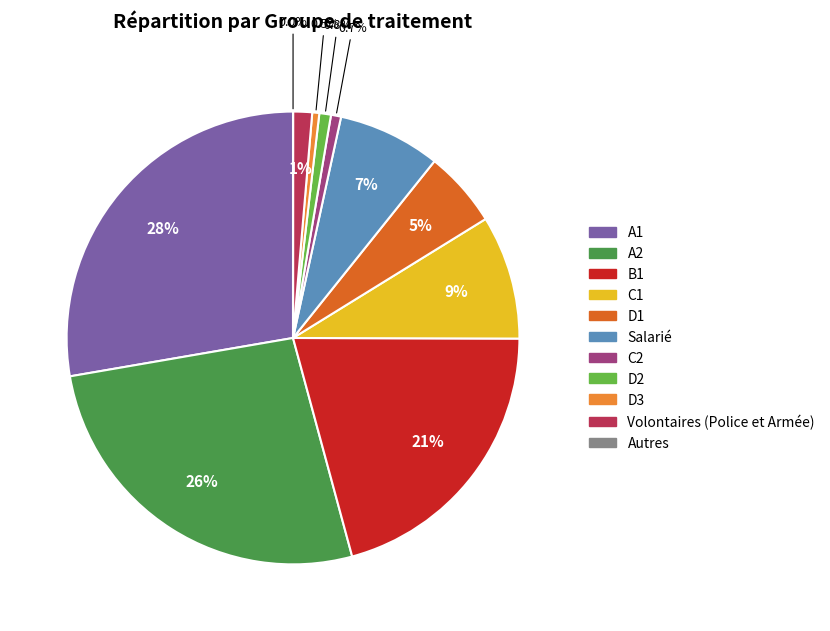

To the nearest percent, what is the difference between the largest and smallest slice percentages?

28%